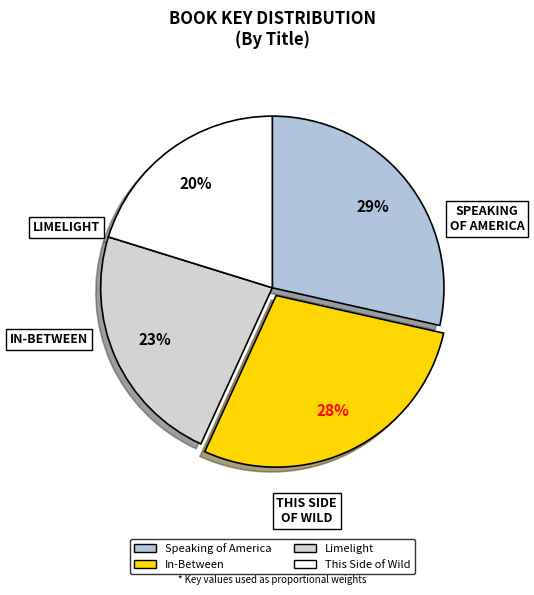

What percentage is the In-Between slice, to the nearest percent?

28%